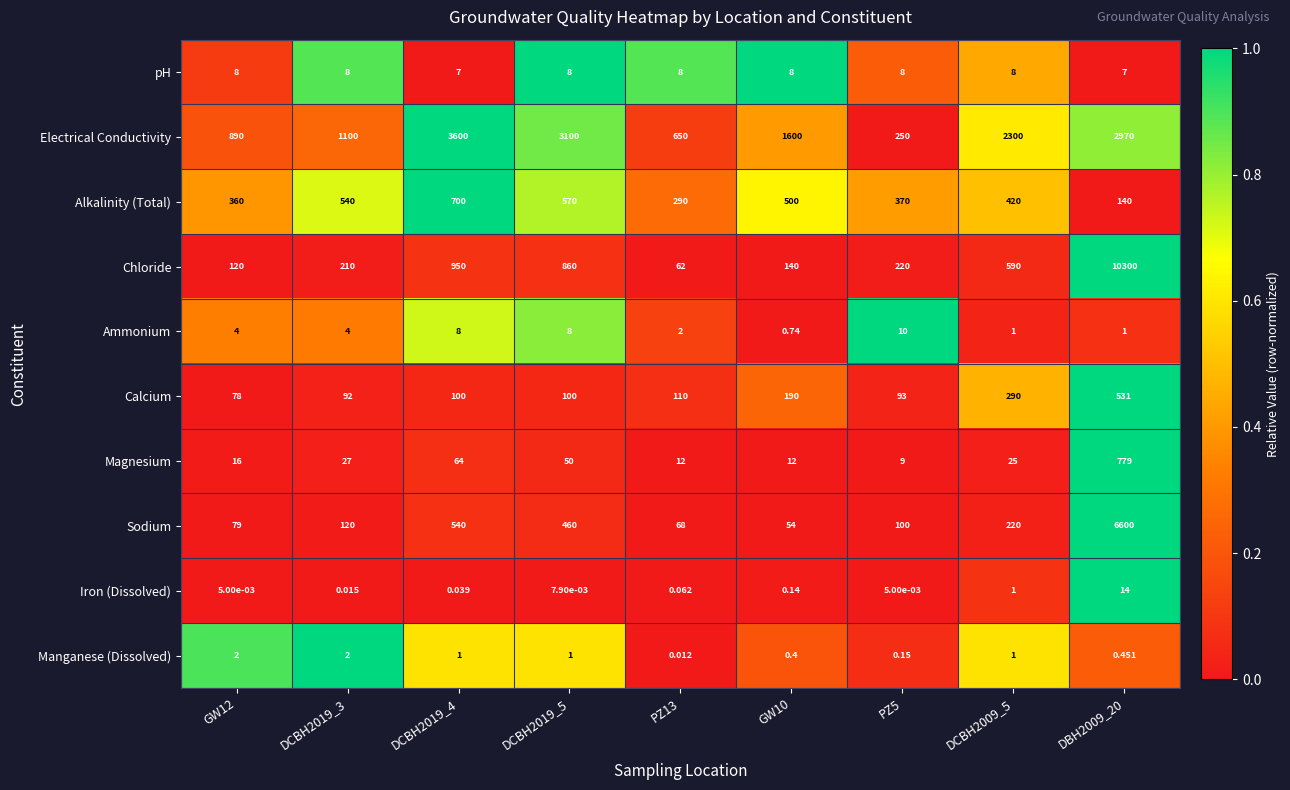

Rank the series by their maximum value, from lowest to highest.

Manganese (Dissolved), pH, Ammonium, Iron (Dissolved), Calcium, Alkalinity (Total), Magnesium, Electrical Conductivity, Sodium, Chloride